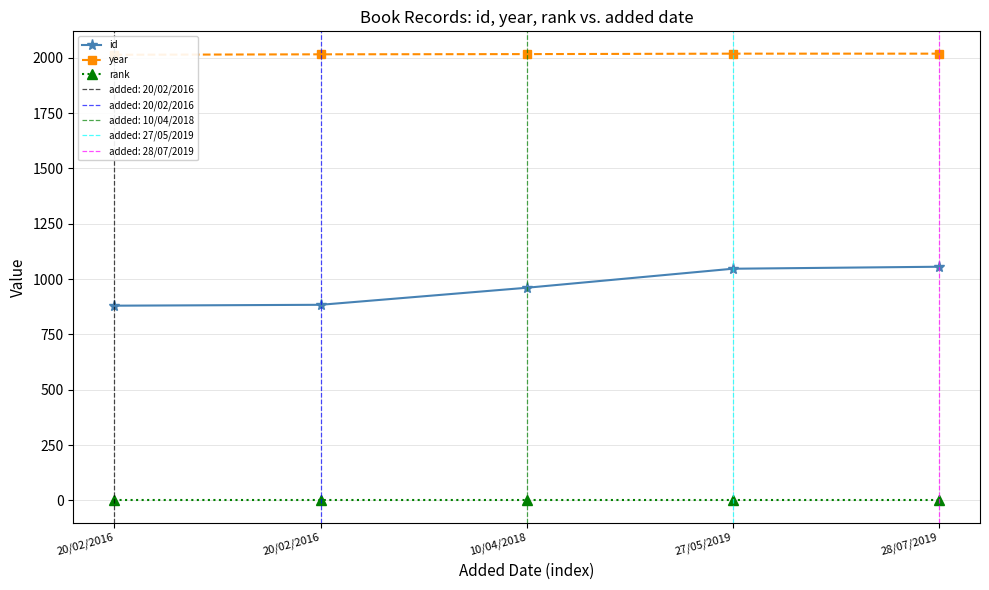

Which category has the lowest value in the id series?

20/02/2016